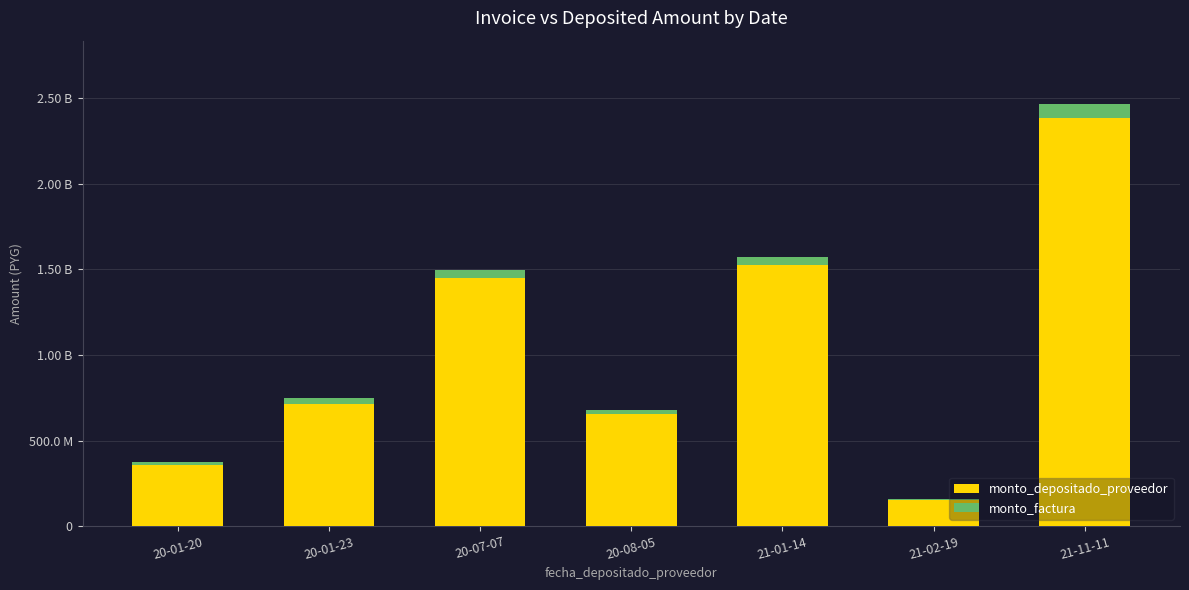

Are the bars grouped side by side (vs. stacked)?

No